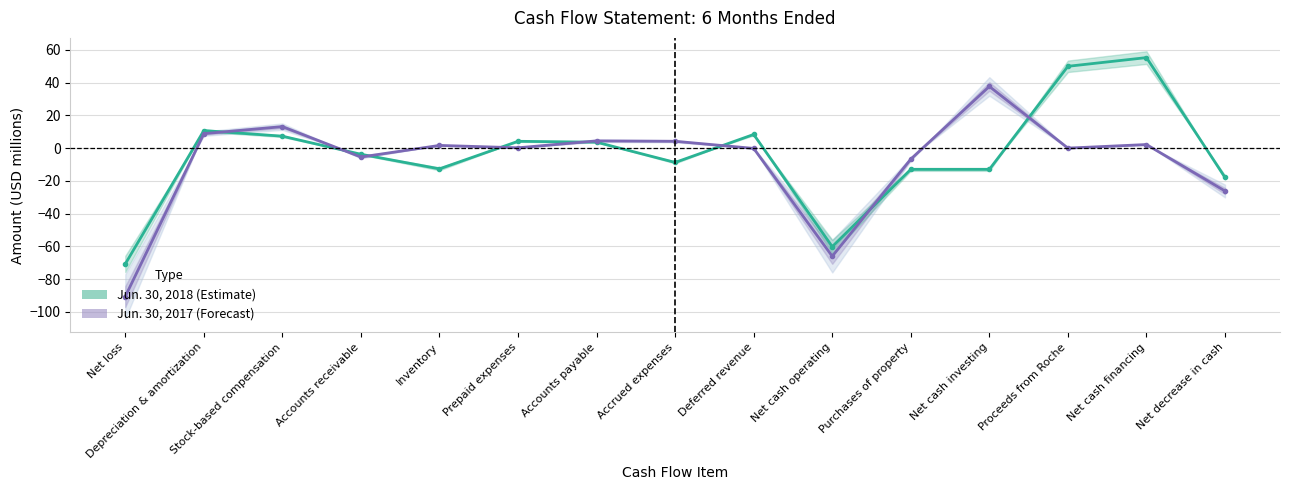

How many intersections are there between Jun. 30, 2018 and Jun. 30, 2017?

8